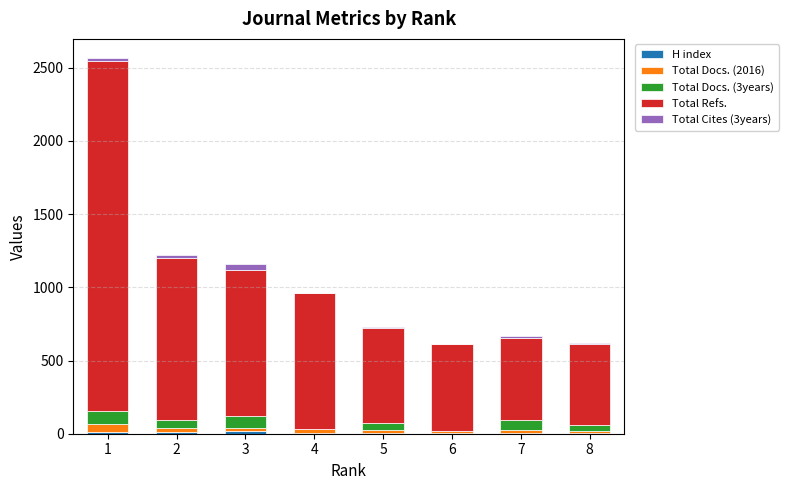

How many series are shown in this chart?

5